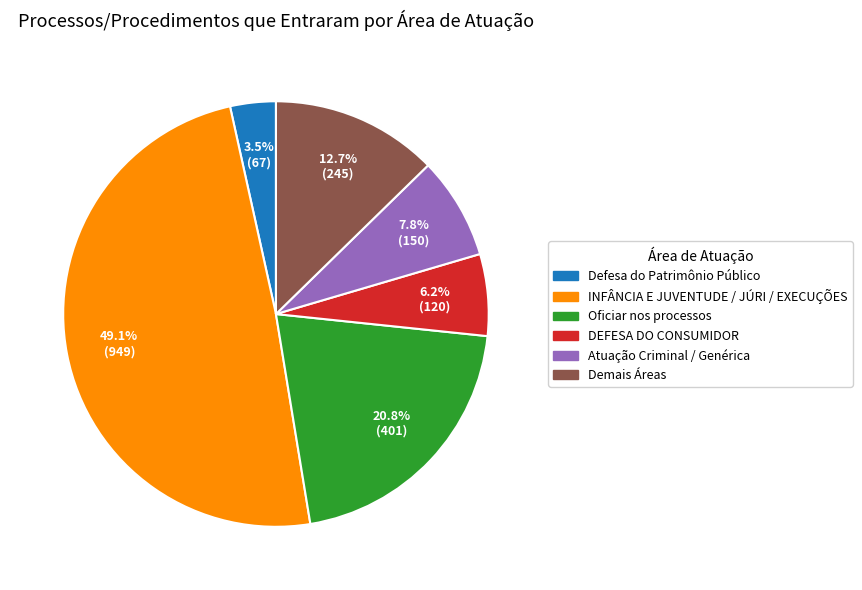

Does DEFESA DO CONSUMIDOR account for over 50% of the chart?

No